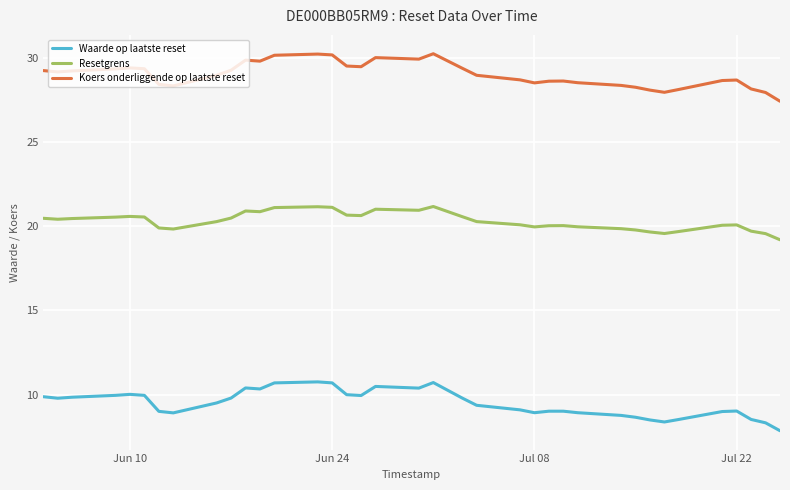

Is this an area chart (filled region under the line)?

No